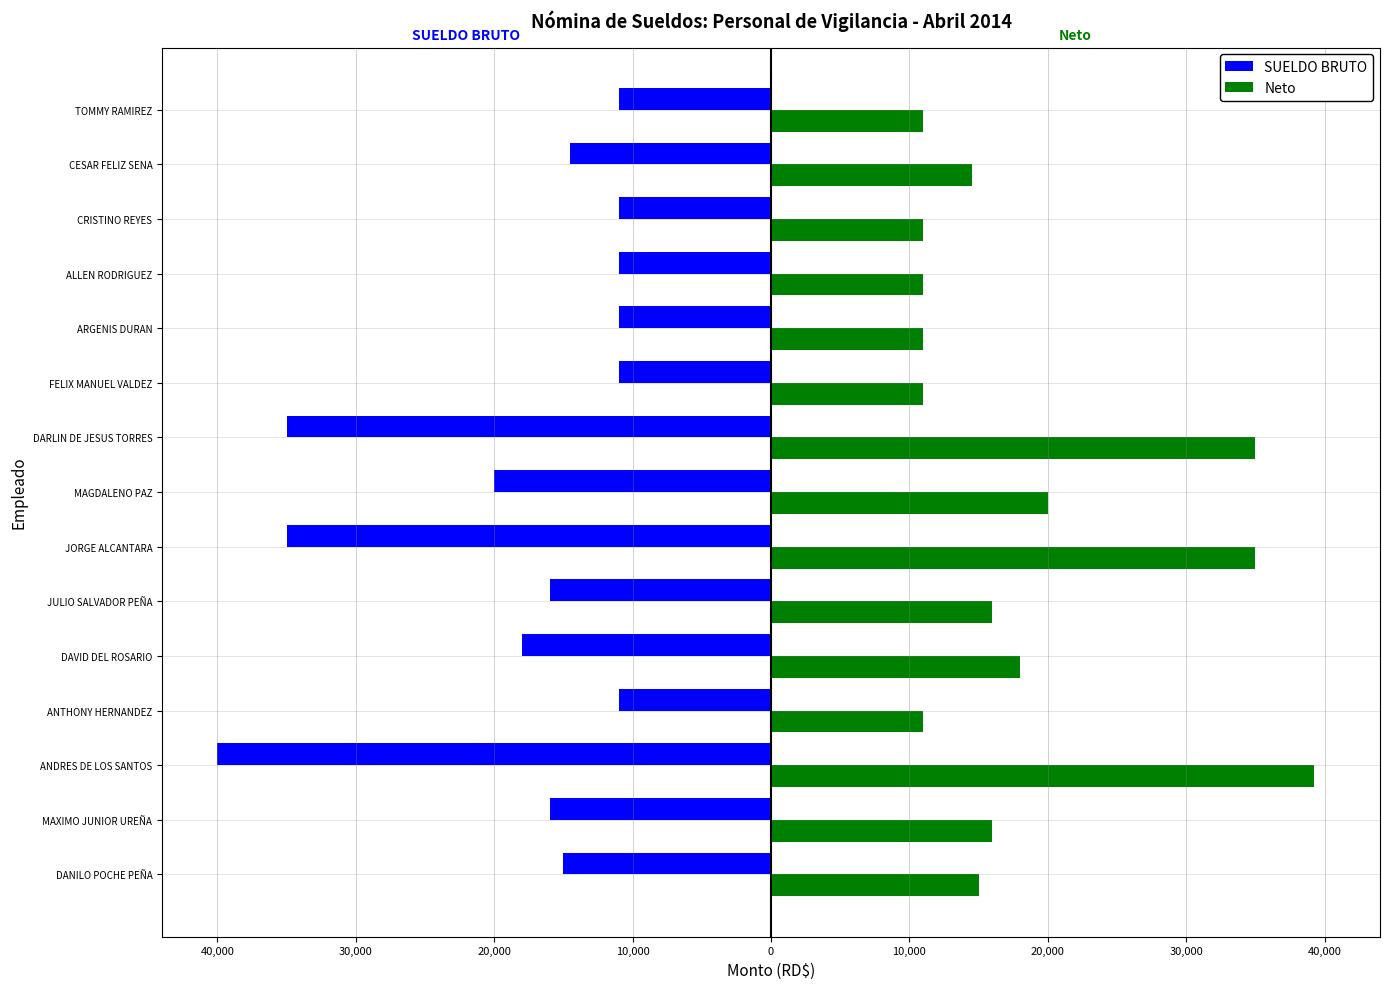

What are all the series names shown in the legend?

SUELDO BRUTO, Neto